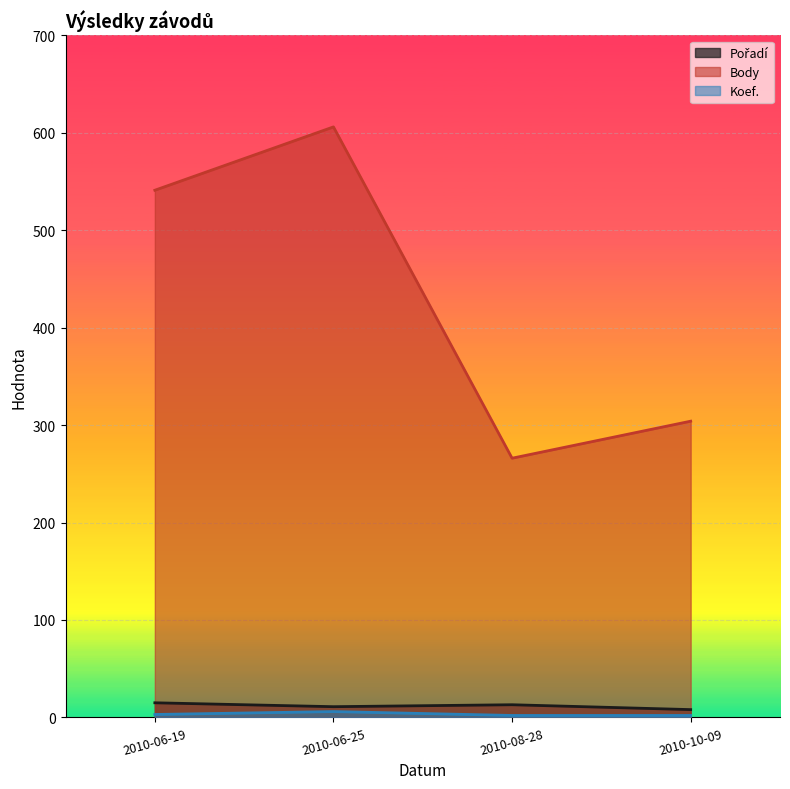

Rank the series by their maximum value, from highest to lowest.

Body, Pořadí, Koef.